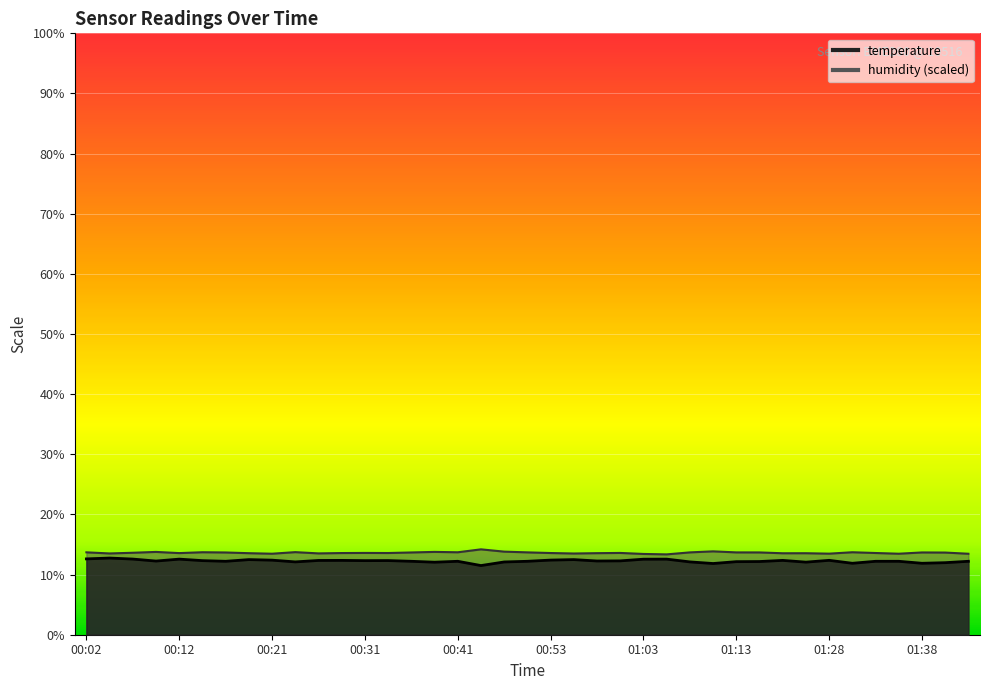

Where is the first local maximum for temperature?

00:04